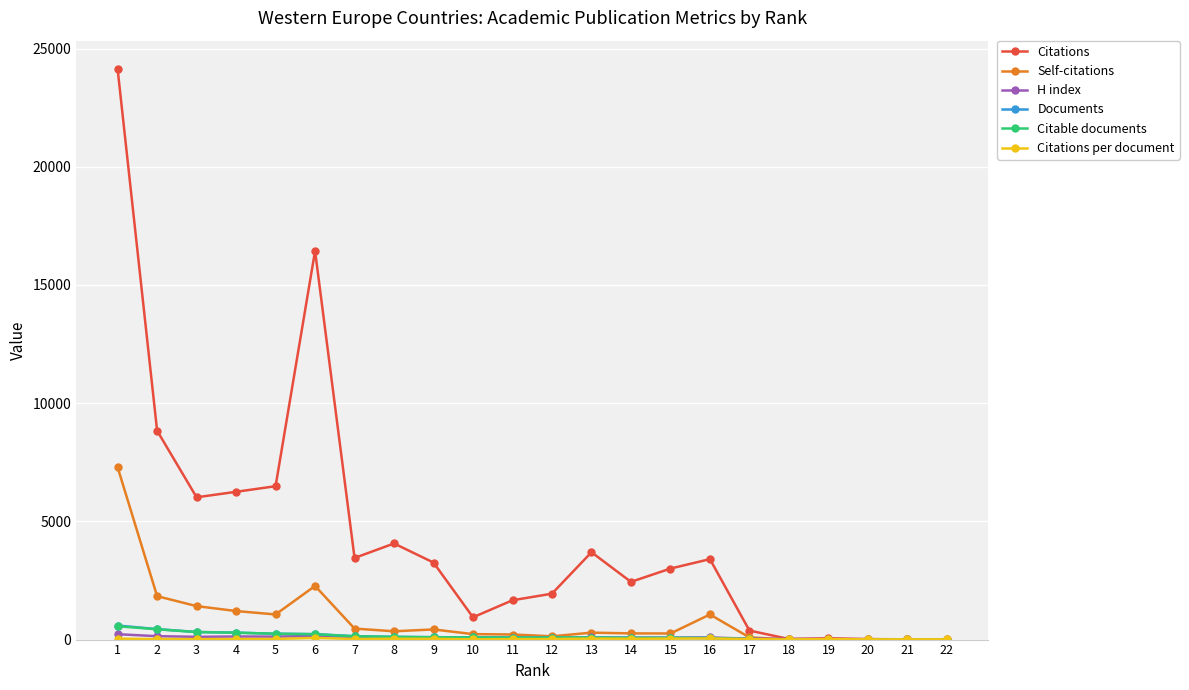

At which category does Citations reach its first local peak?

6